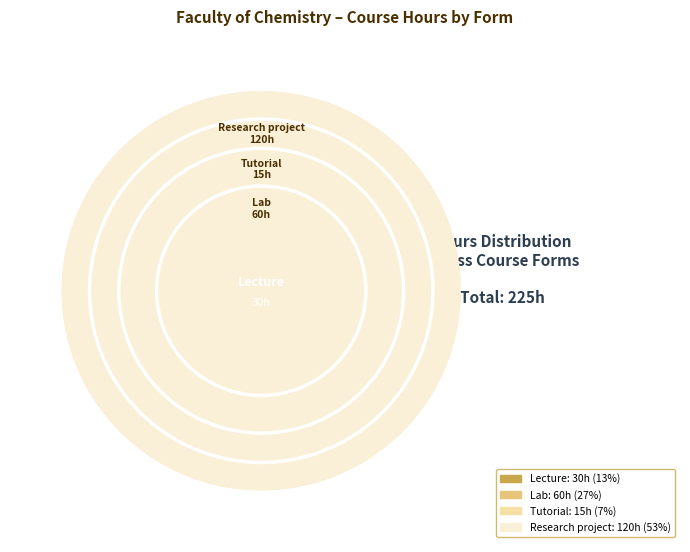

What percentage is the Lecture slice, to the nearest percent?

13%